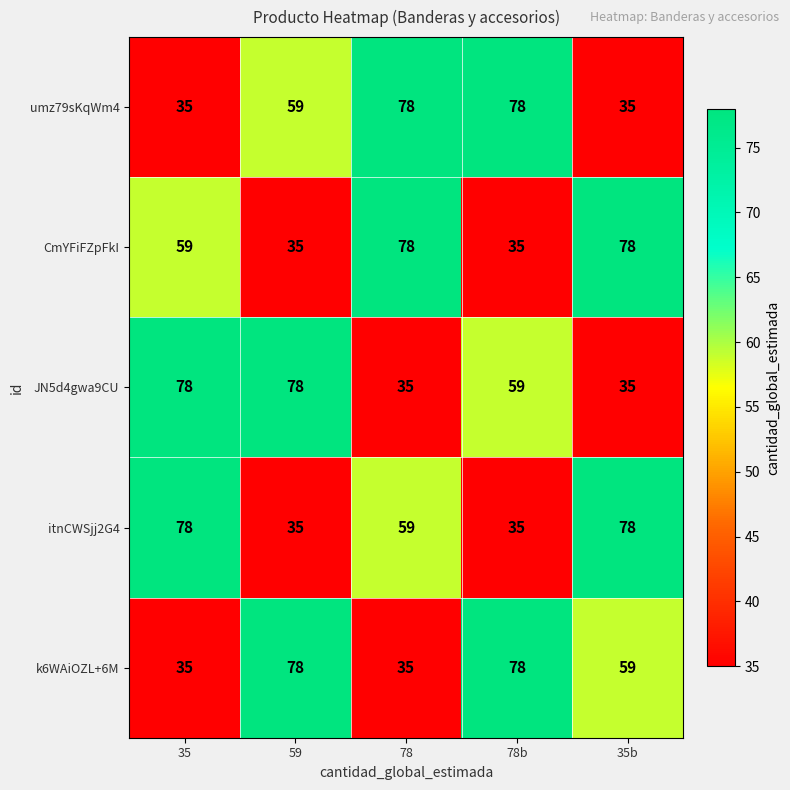

What is the spread (max minus min) of values at 35?

43